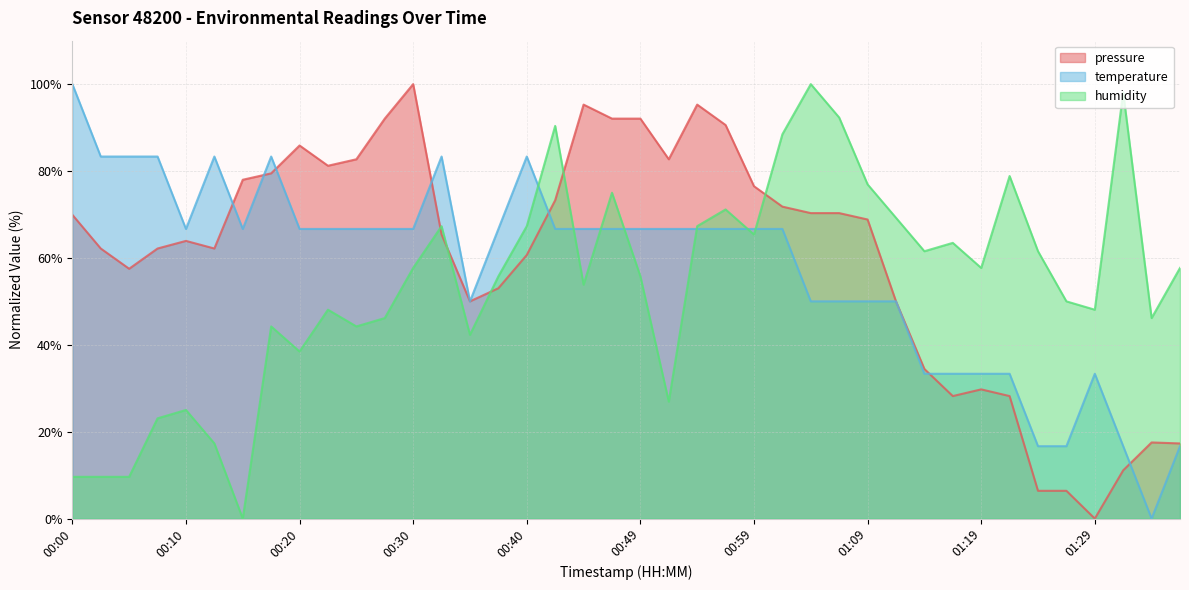

At which label does humidity first exceed 57?

00:30